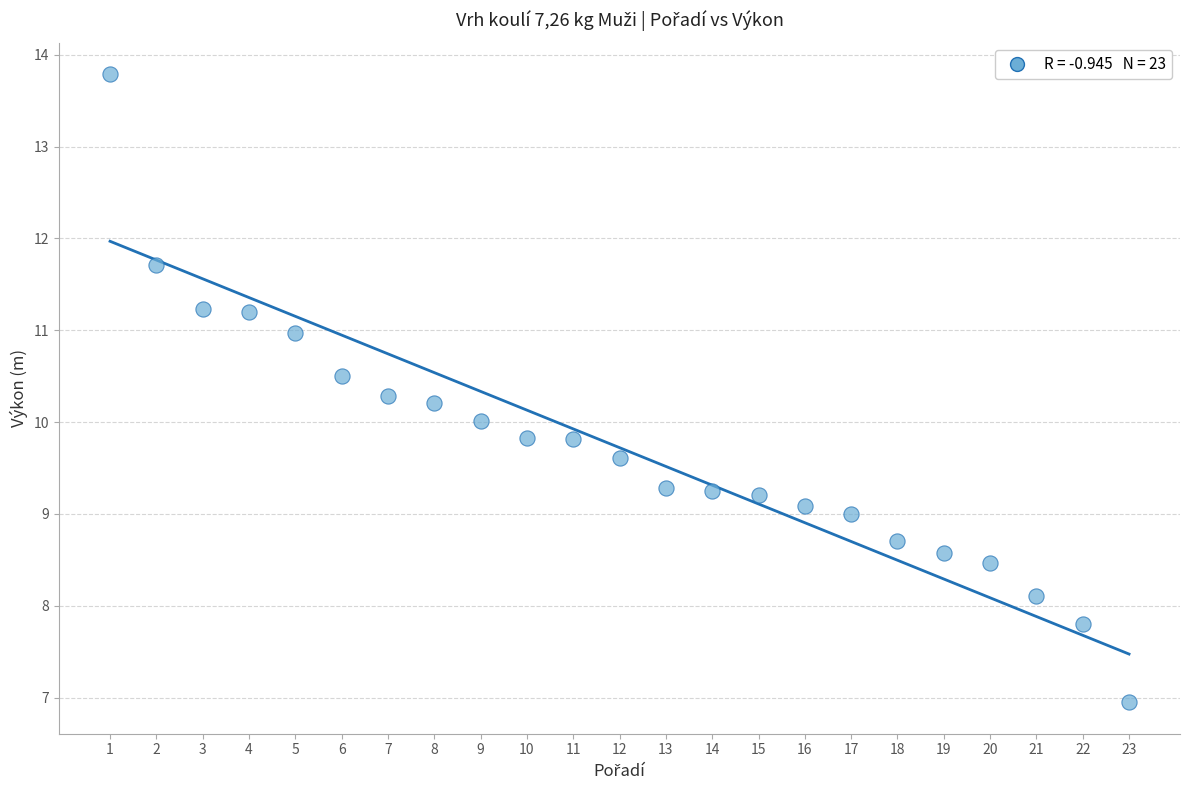

What is the range of X values (max minus min)?

22.0